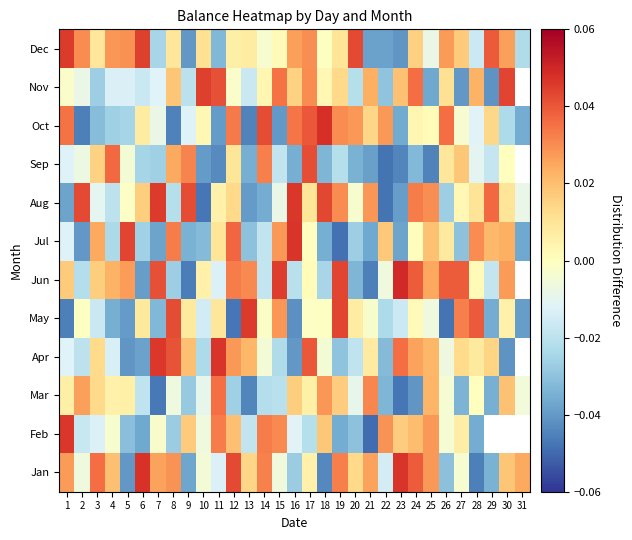

Which has a higher value, 13 or 10?

13